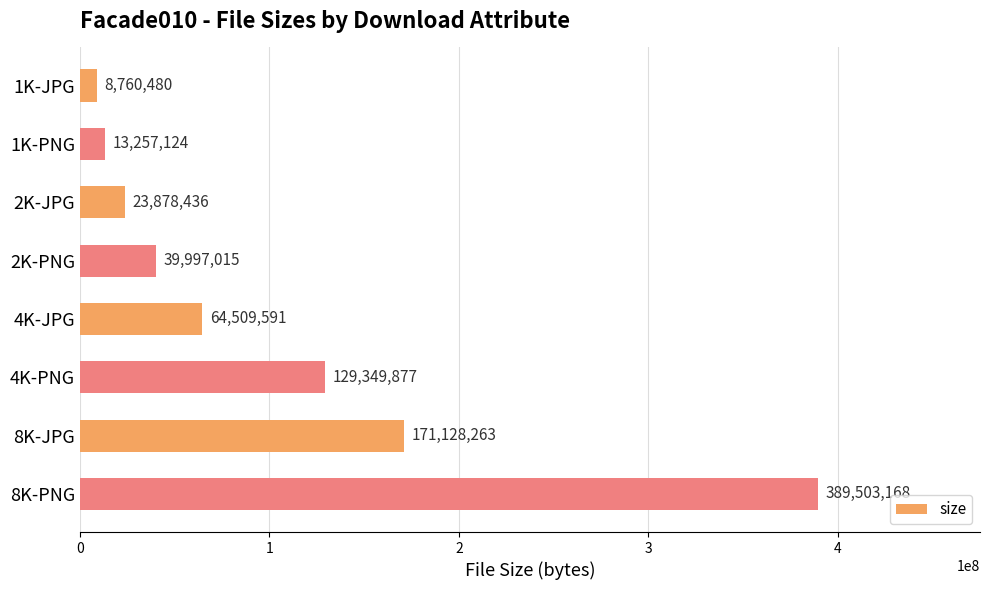

What is the minimum value shown in the chart?

8760480